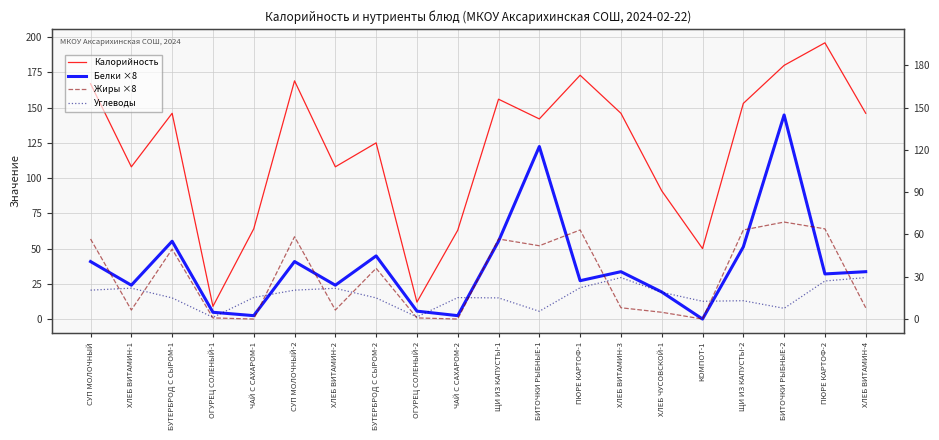

Count the number of data series in this chart.

4